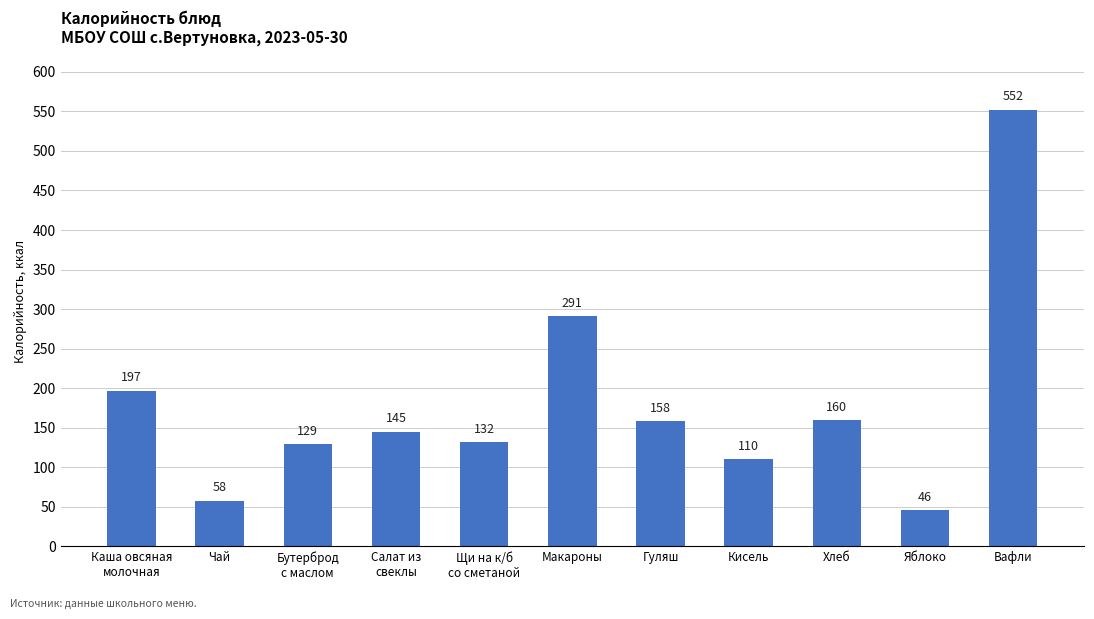

The value at Хлеб is 216. True or false?

False